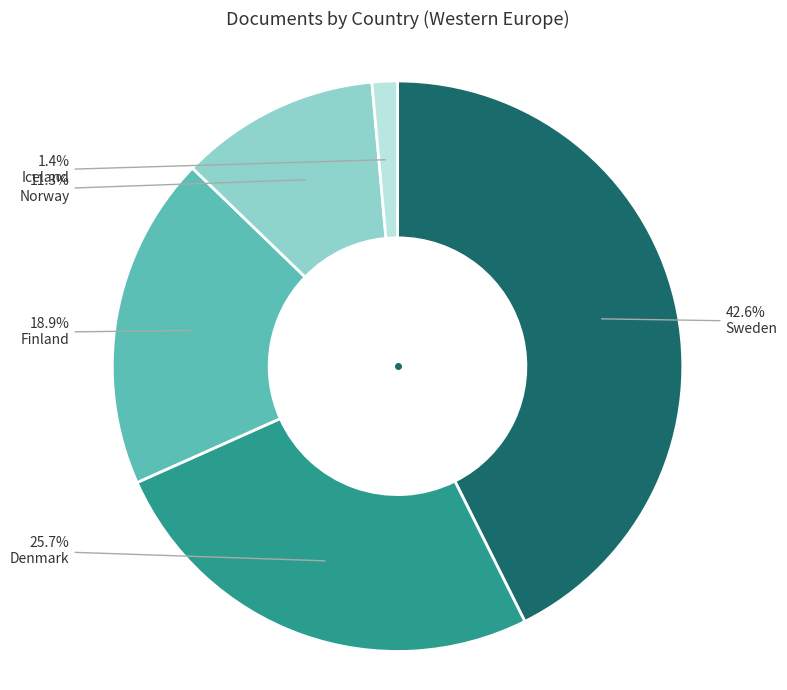

Does any single category account for the majority?

No